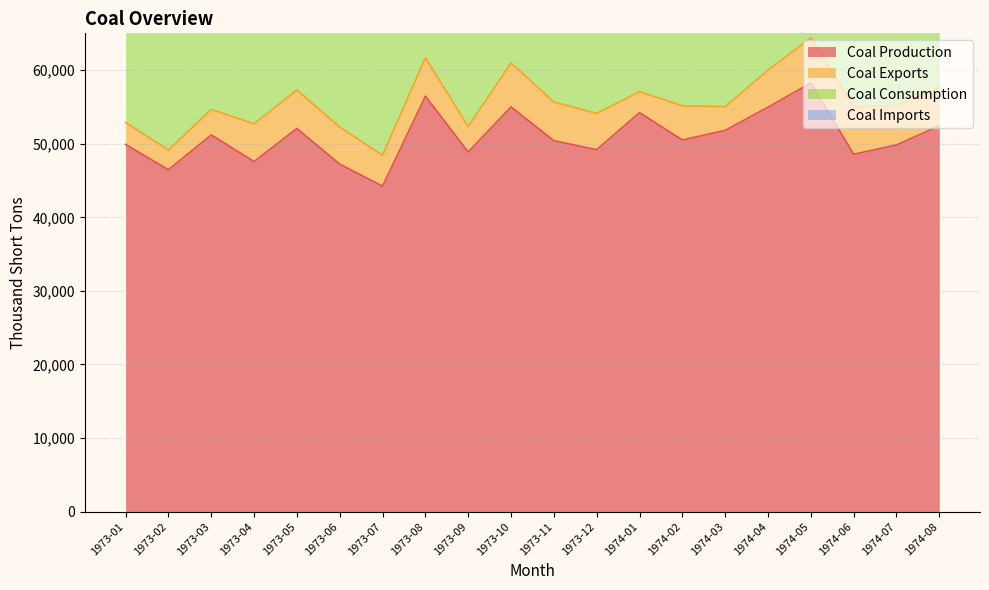

In Coal Exports, how many points are higher than both neighbors (excluding endpoints)?

5